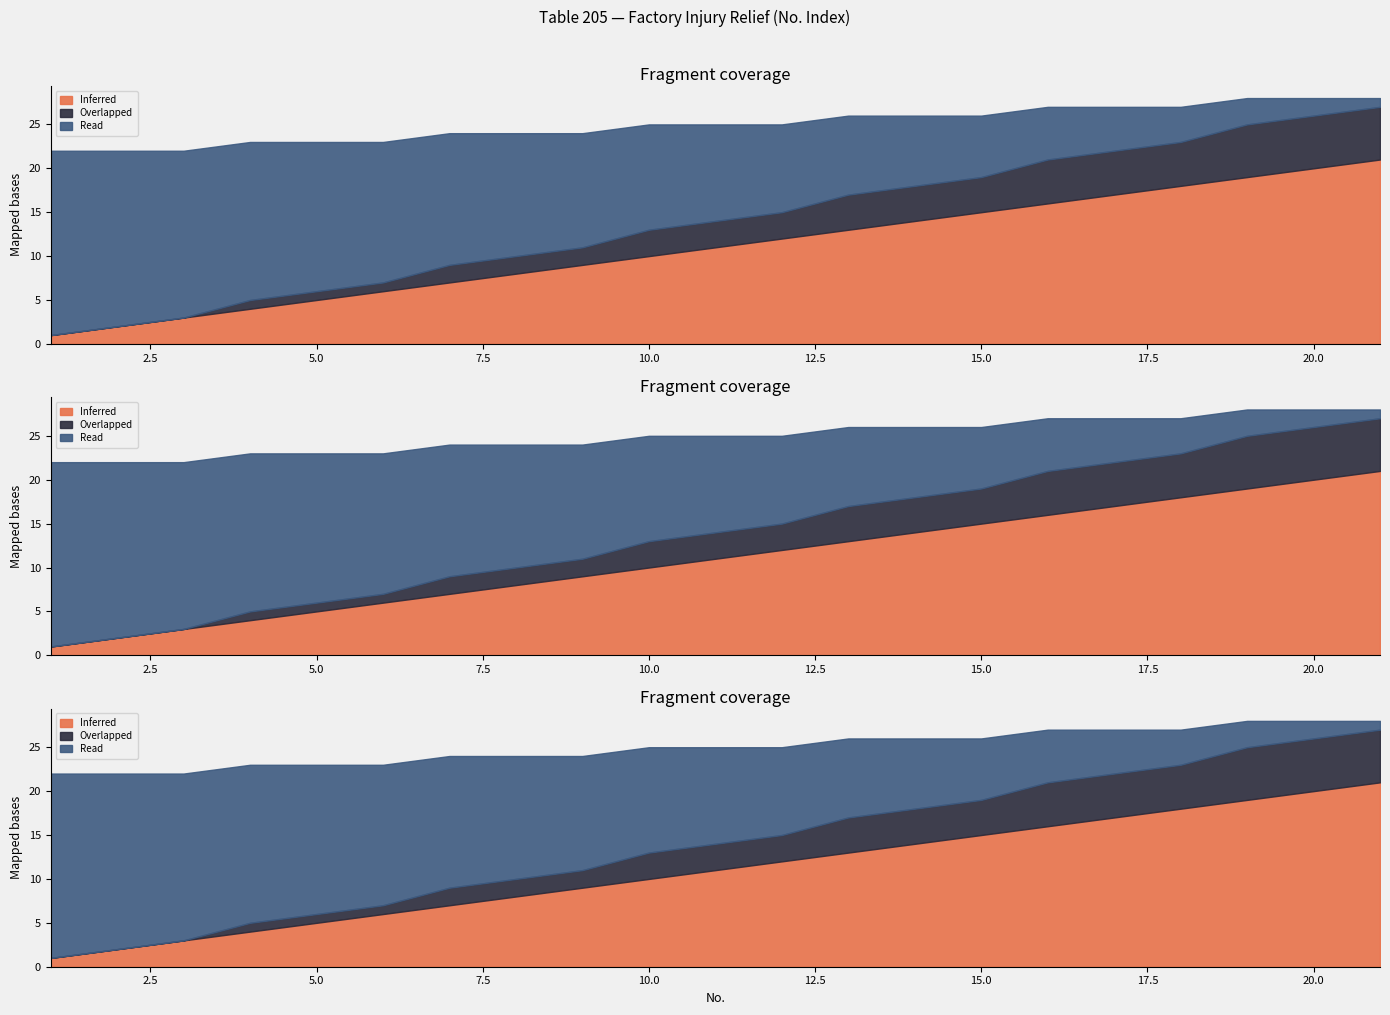

What is the difference between the Overlapped values at 8 and 1?

2